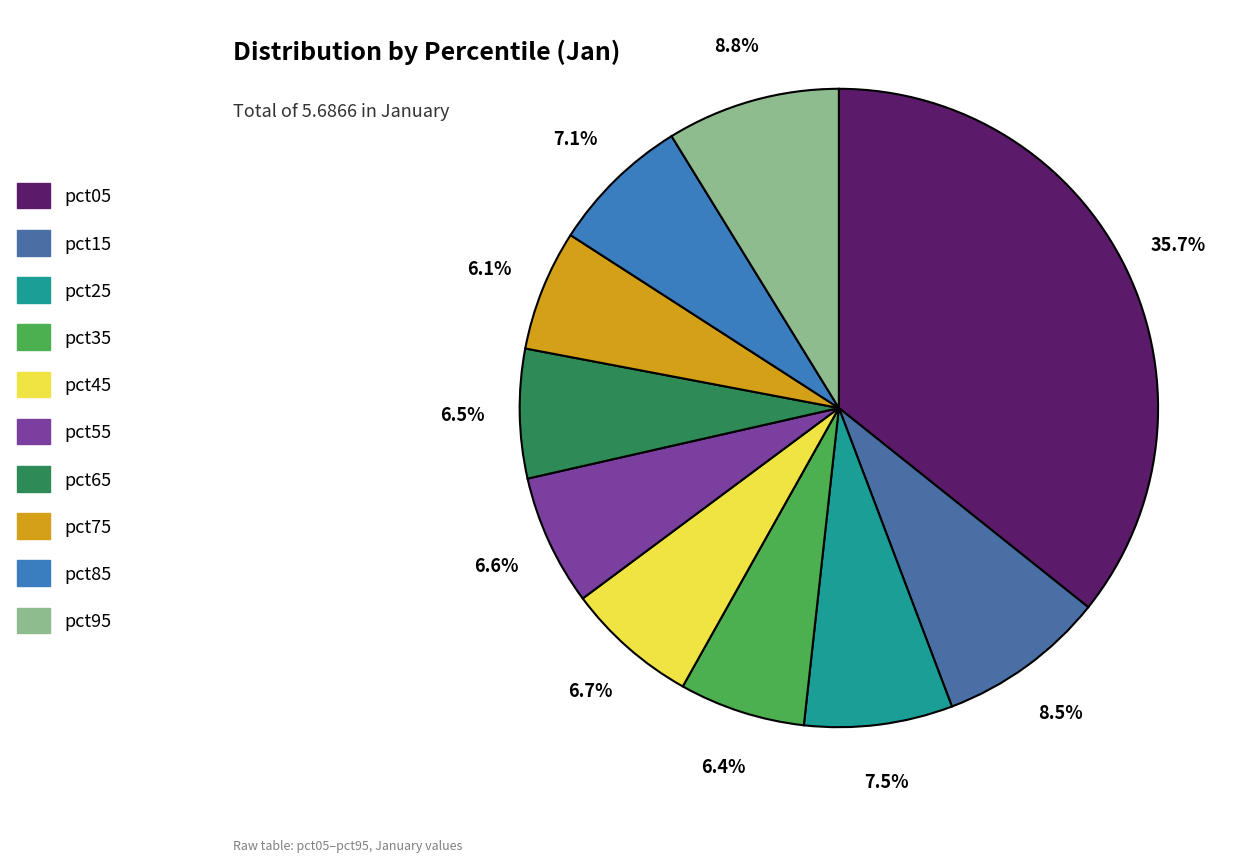

To the nearest percent, what portion does pct05 represent?

36%